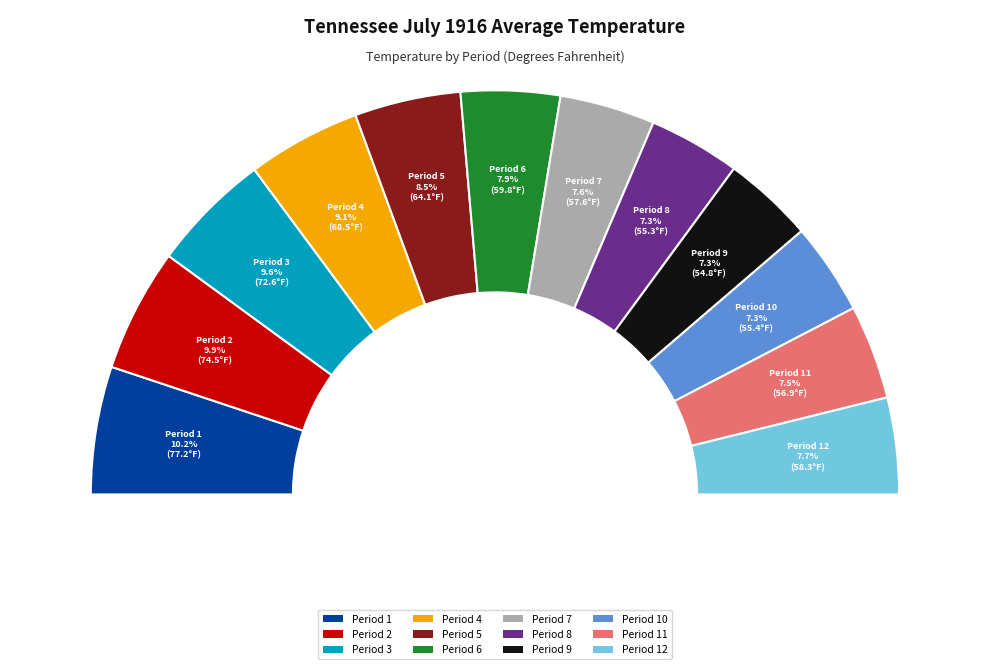

The Period 12 slice represents 8% of the pie. True or false?

True